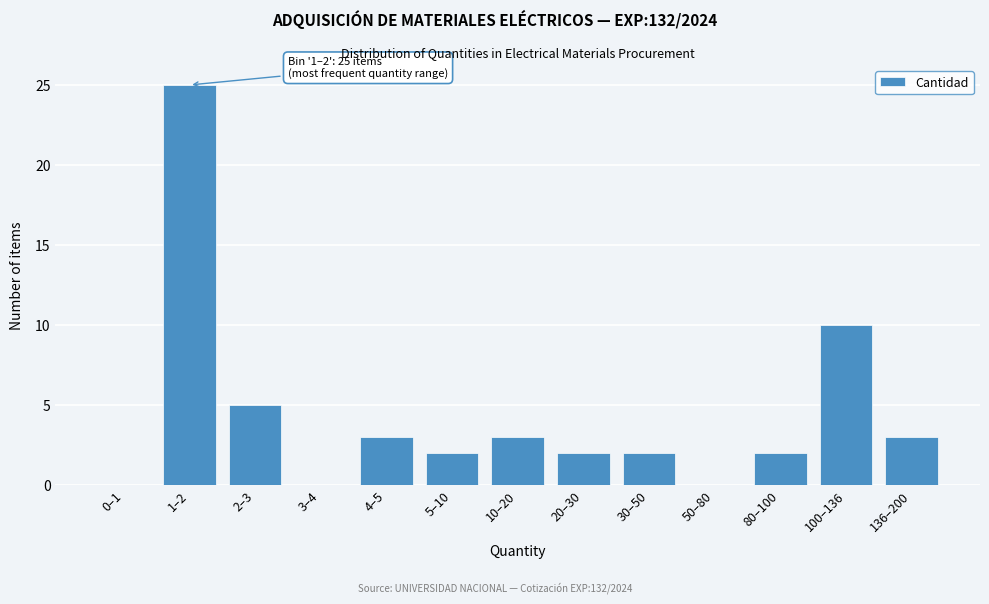

Reading left to right, list all the values displayed in this chart.

0–1=0	1–2=25	2–3=5	3–4=0	4–5=3	5–10=2	10–20=3	20–30=2	30–50=2	50–80=0	80–100=2	100–136=10	136–200=3